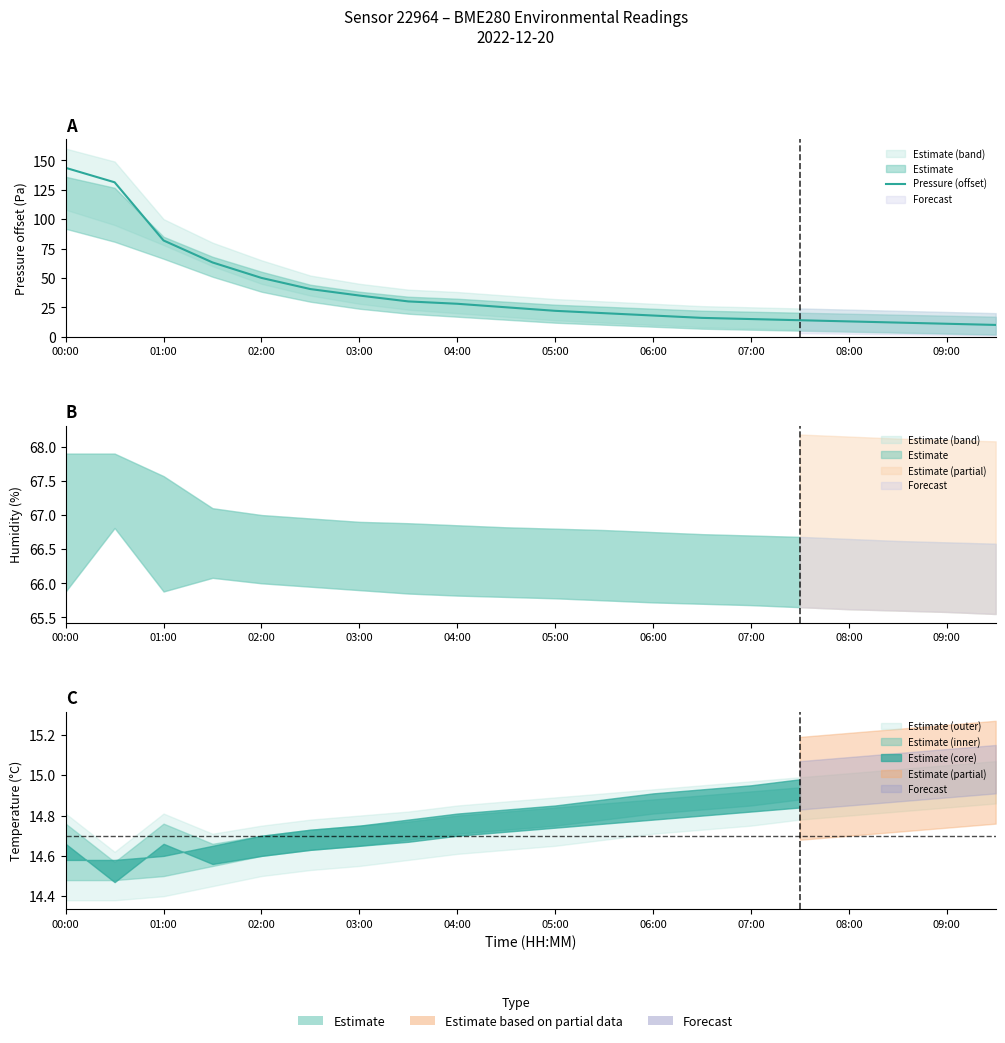

How many lines are shown in the chart?

1